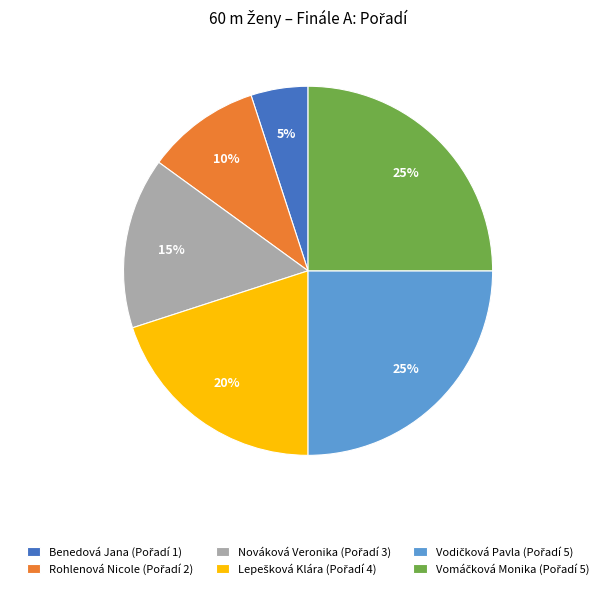

Does any single category account for the majority?

No